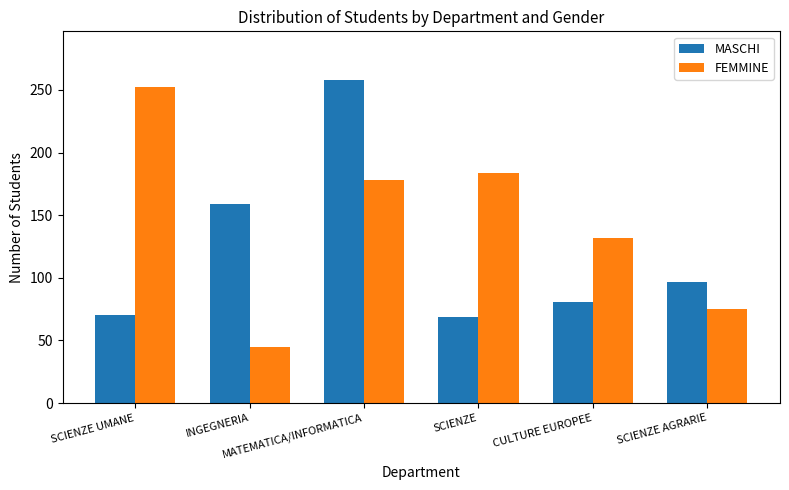

Is the value of FEMMINE at MATEMATICA/INFORMATICA greater than the value of MASCHI at SCIENZE AGRARIE?

Yes